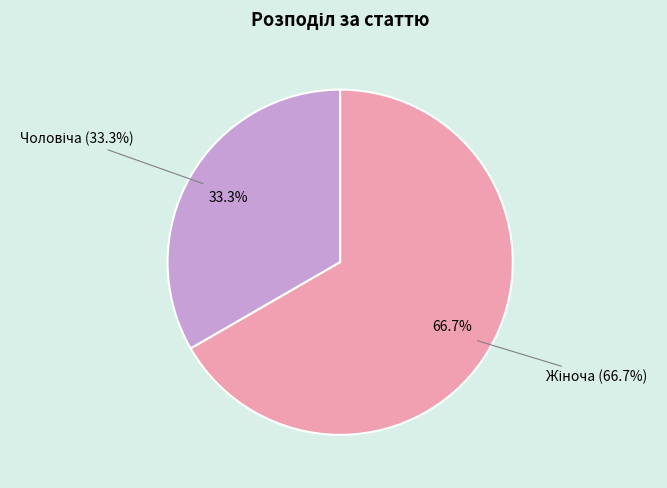

What is the majority slice?

Жіноча